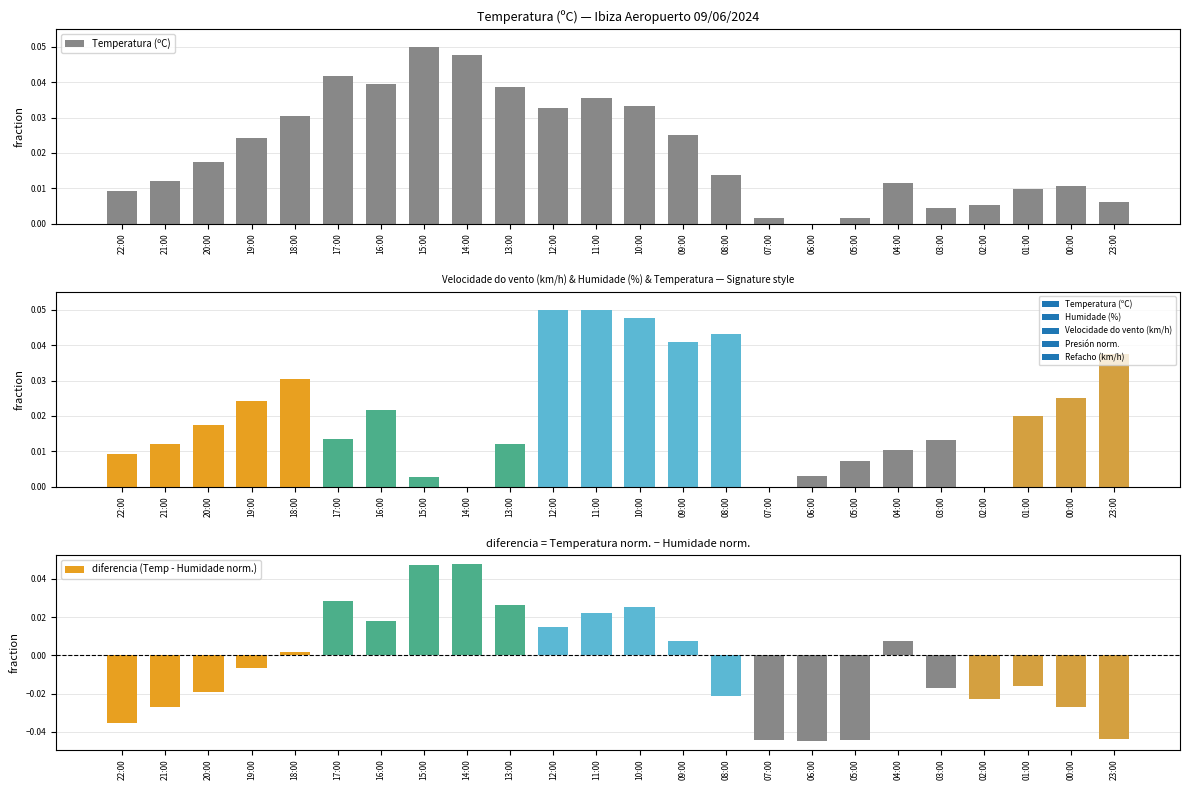

Which category has the highest value across all series?

15:00